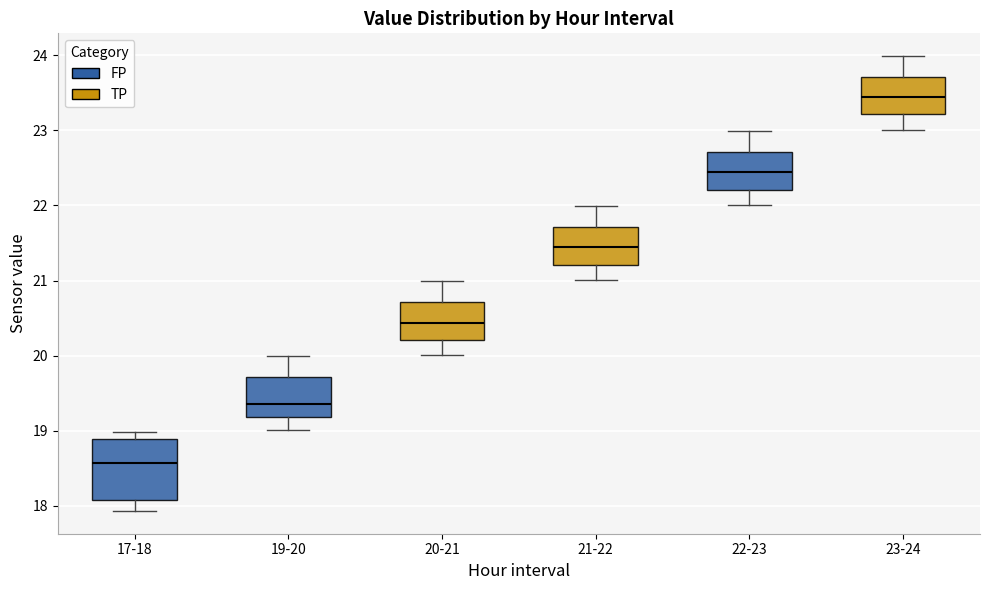

Reading left to right, read every box against the y-axis: the position of its median line, the range the box covers, and the ends of its whiskers. The values are not printed on the chart, so give them approximately, as read against the axis.

17-18: median 18.6, box 18.1 to 18.9, whiskers 17.9 to 19.0
19-20: median 19.4, box 19.2 to 19.7, whiskers 19.0 to 20.0
20-21: median 20.4, box 20.2 to 20.7, whiskers 20.0 to 21.0
21-22: median 21.4, box 21.2 to 21.7, whiskers 21.0 to 22.0
22-23: median 22.4, box 22.2 to 22.7, whiskers 22.0 to 23.0
23-24: median 23.4, box 23.2 to 23.7, whiskers 23.0 to 24.0